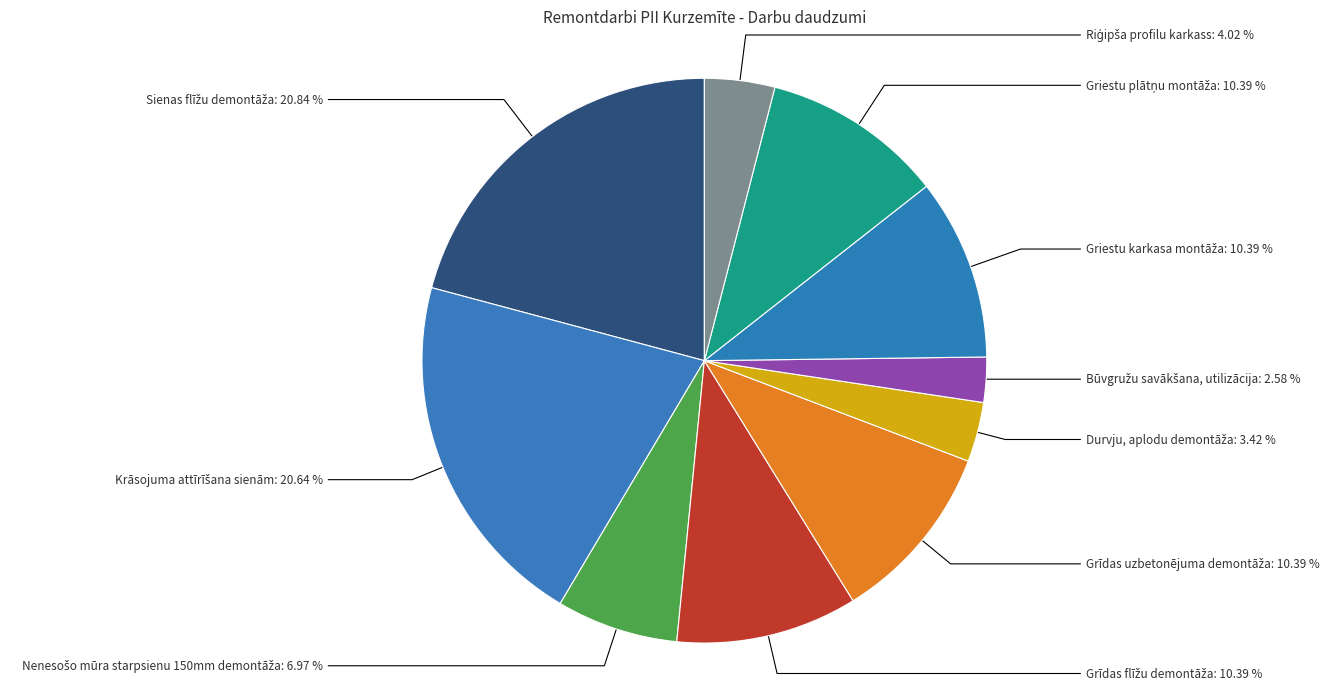

How many segments does this pie chart have?

10